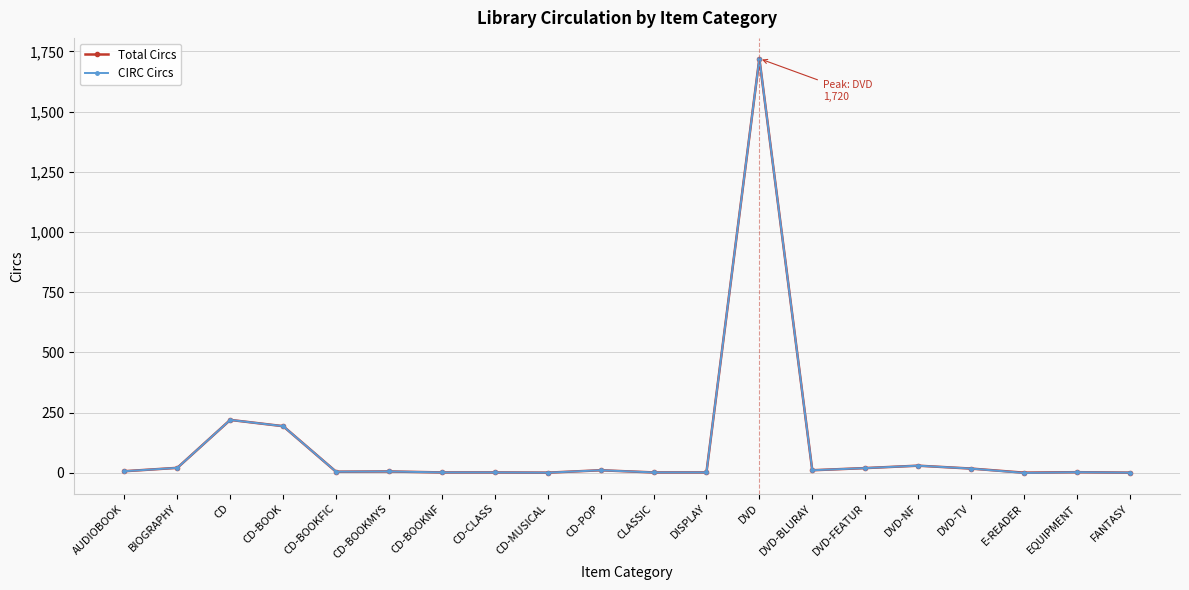

The CIRC Circs series shows 1720 at DVD. True or false?

True